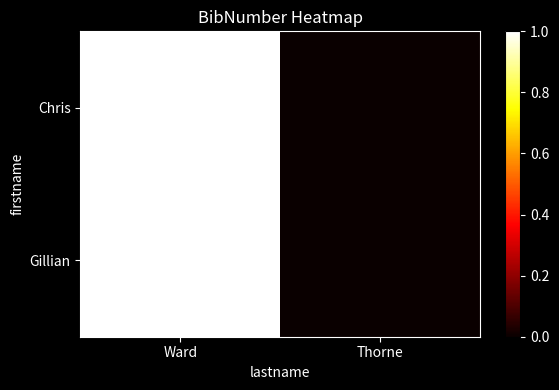

Which series changed the most between Ward and Thorne?

Chris